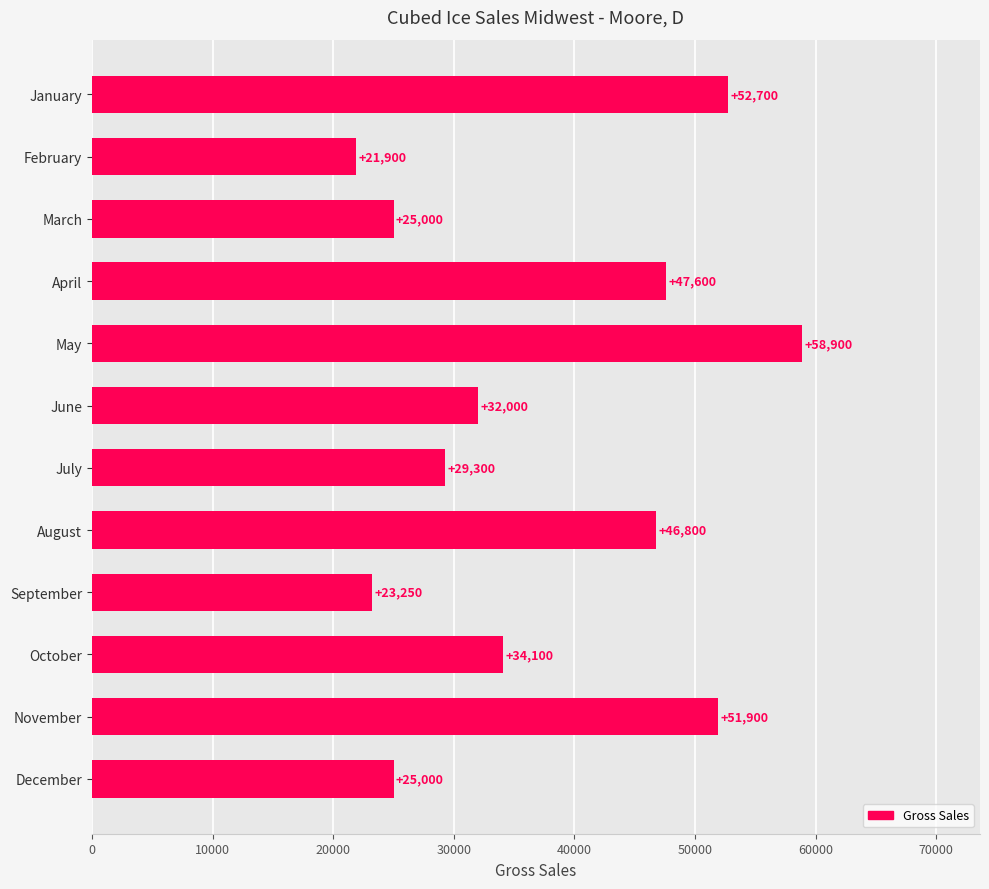

How many data points are less than 34100?

6